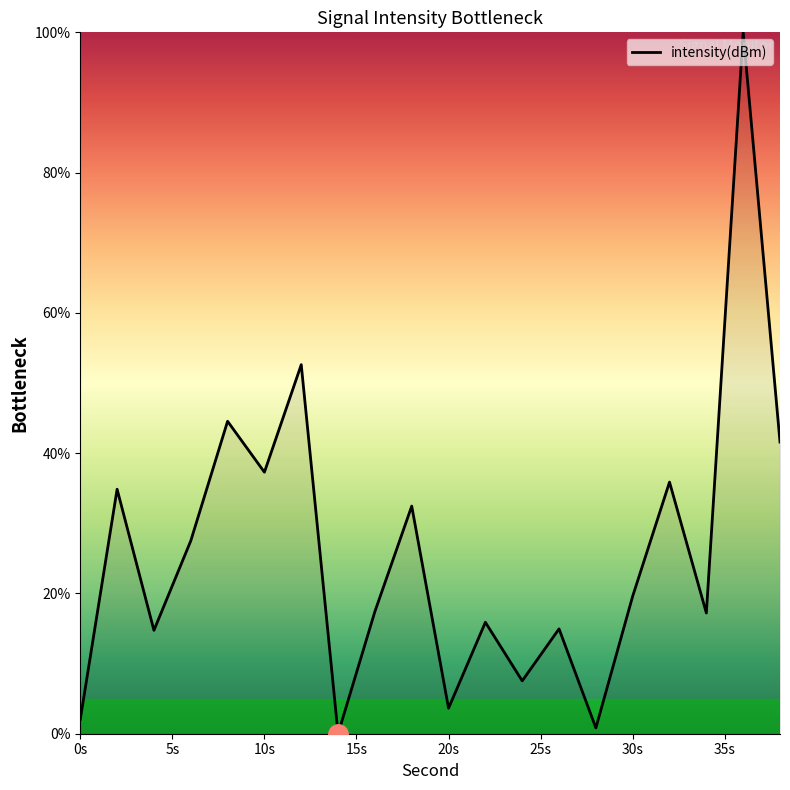

What is the difference between the maximum and minimum values?

100.0